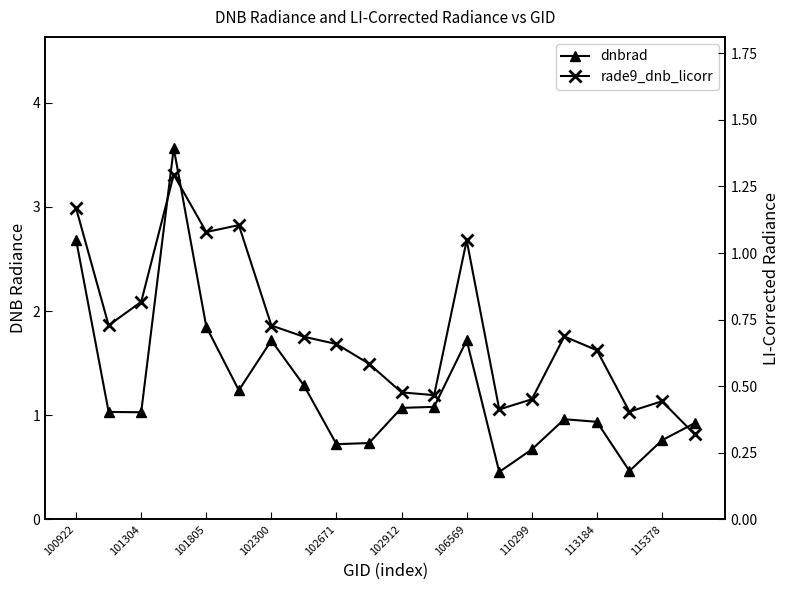

Rank the series by their average value, from highest to lowest.

dnbrad, rade9_dnb_licorr